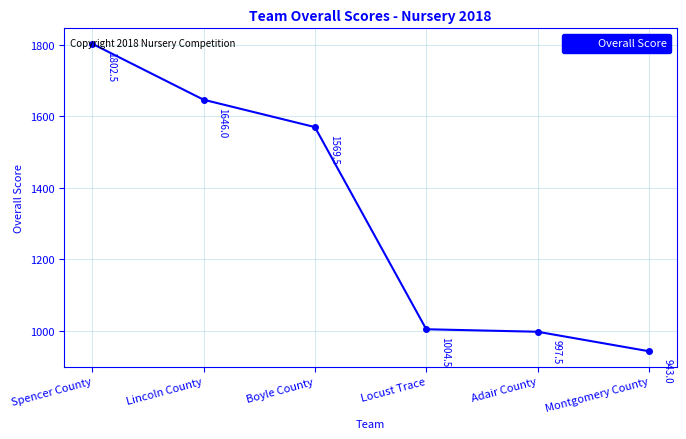

Count the number of values greater than 1569.

3